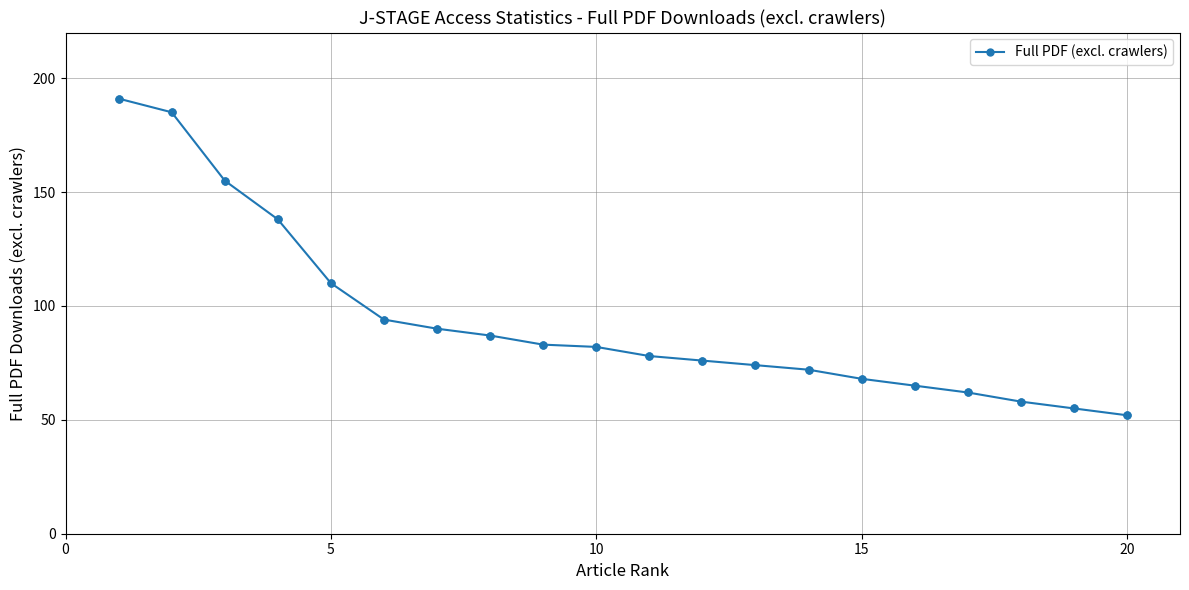

What is the difference between the maximum and minimum values?

139